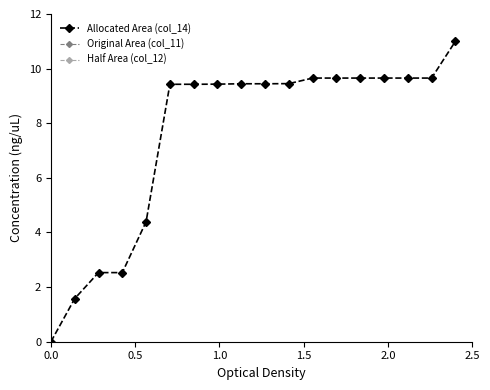

At how many categories does at least one series exceed 10?

1